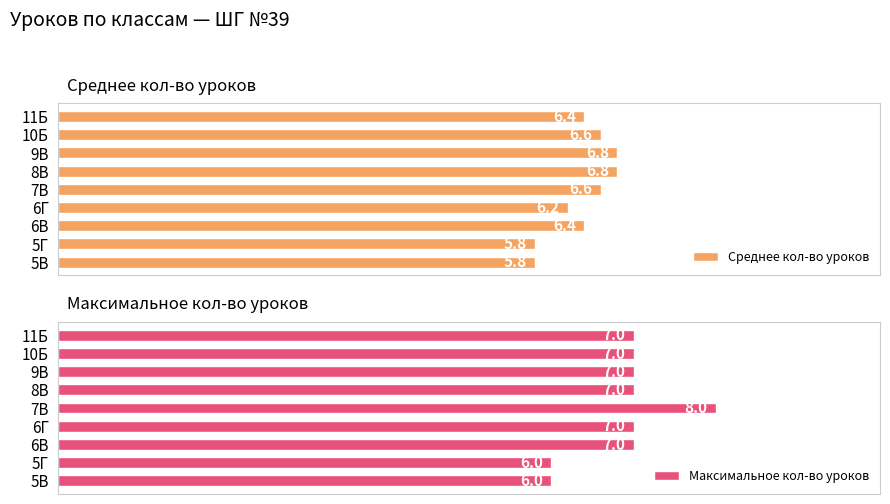

Where does the Максимальное кол-во уроков series first go above 7?

7В